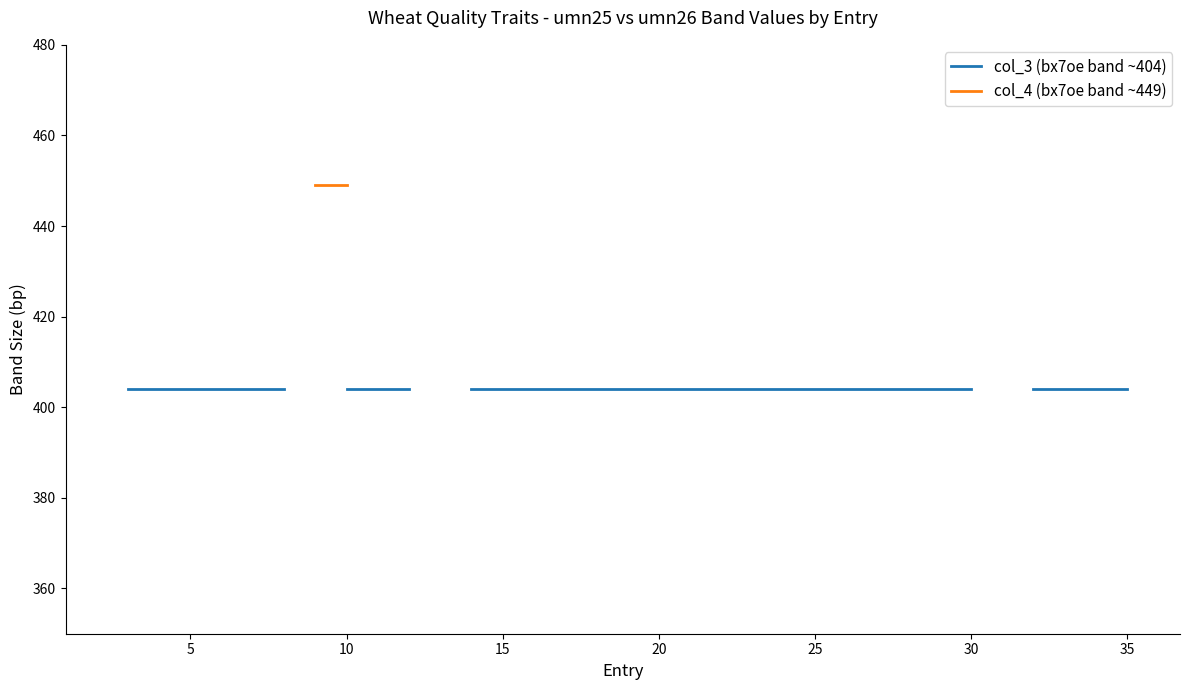

How many categories are shown in the chart?

35